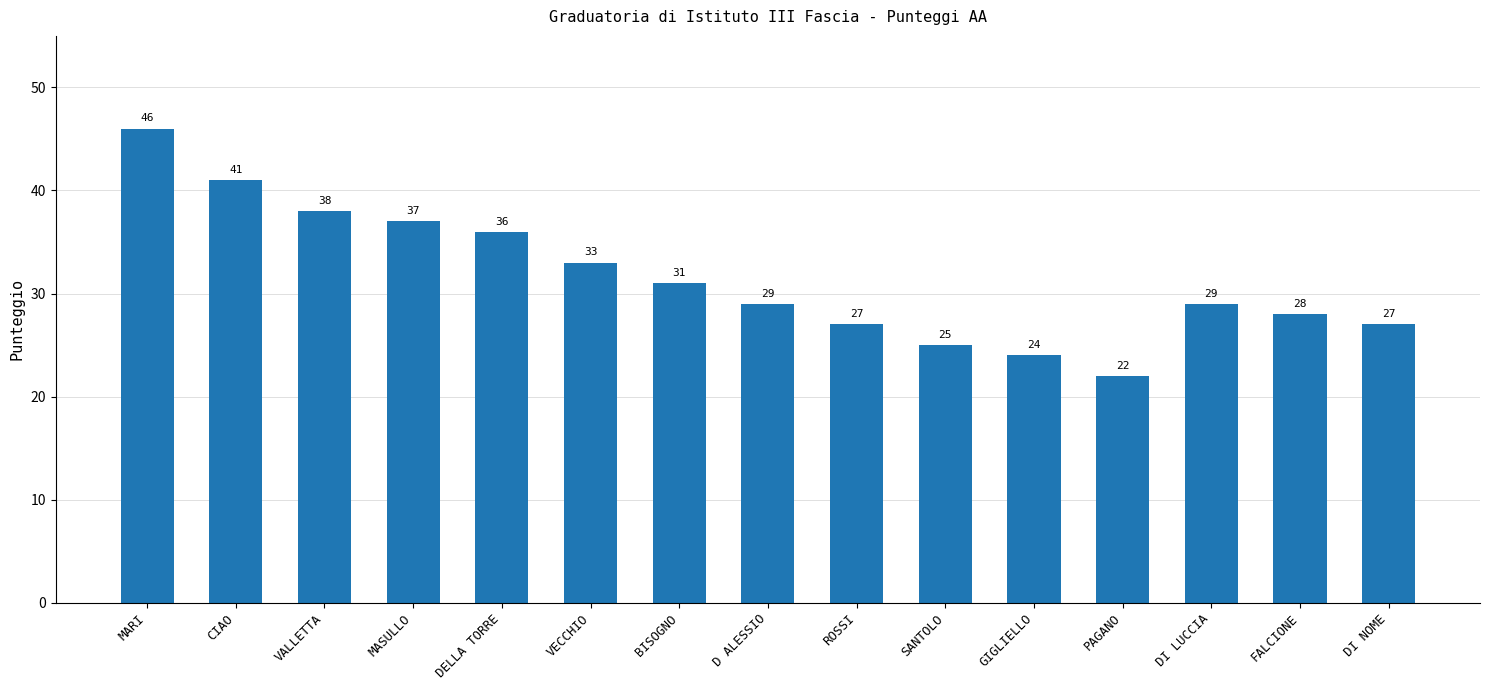

Between BISOGNO and SANTOLO, which is larger?

BISOGNO